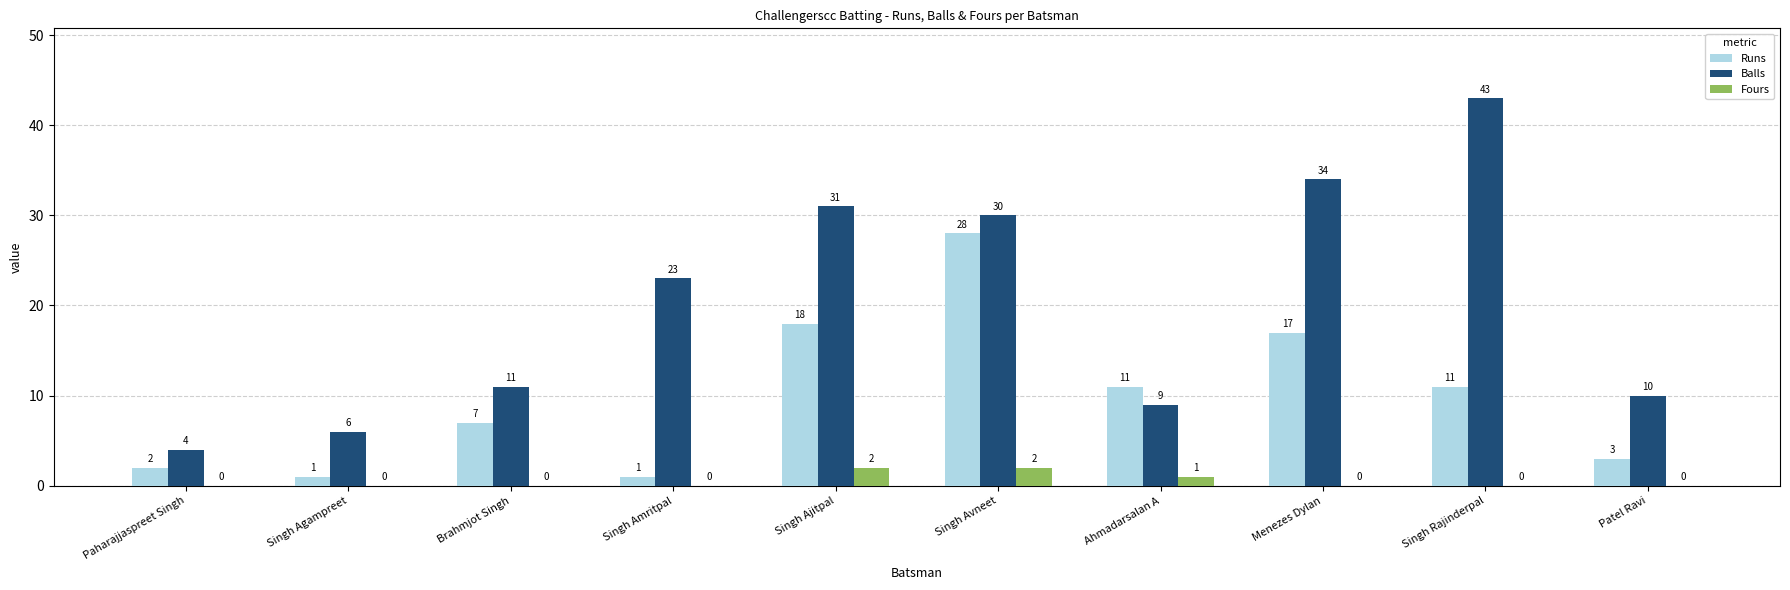

Are the bars horizontal?

No